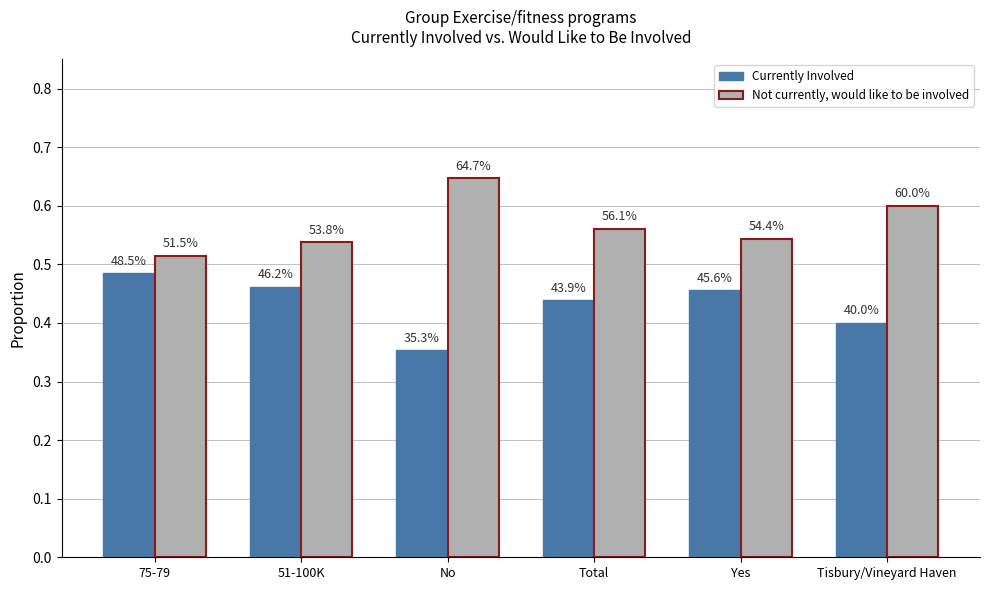

What are all the series names shown in the legend?

Currently Involved, Not currently, would like to be involved